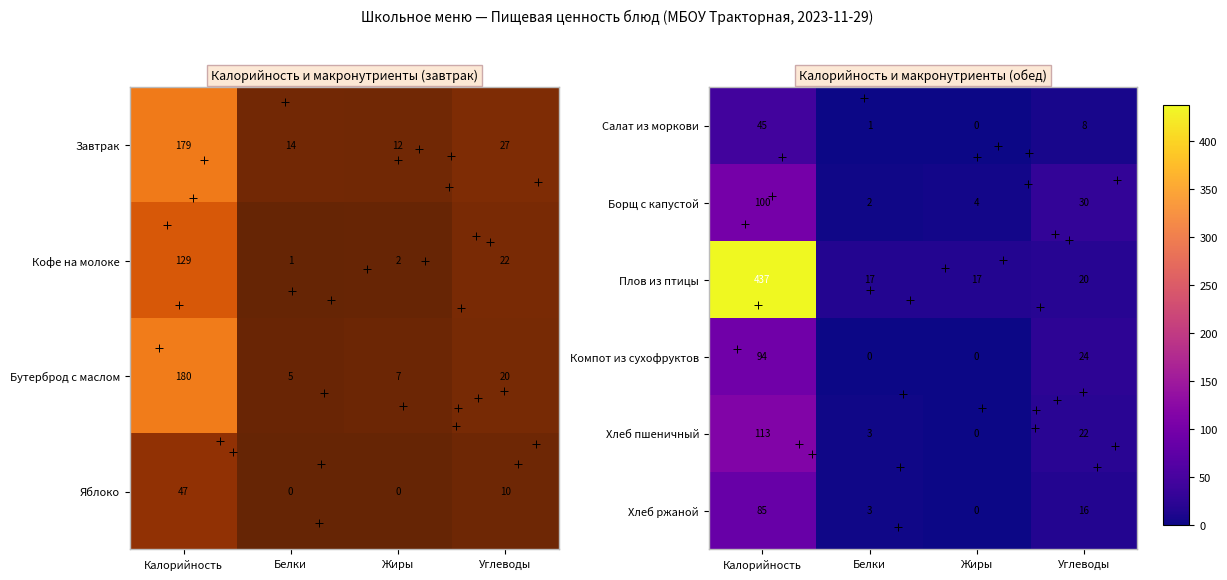

What is the sum of the Борщ с капустой values at Калорийность and Жиры?

104